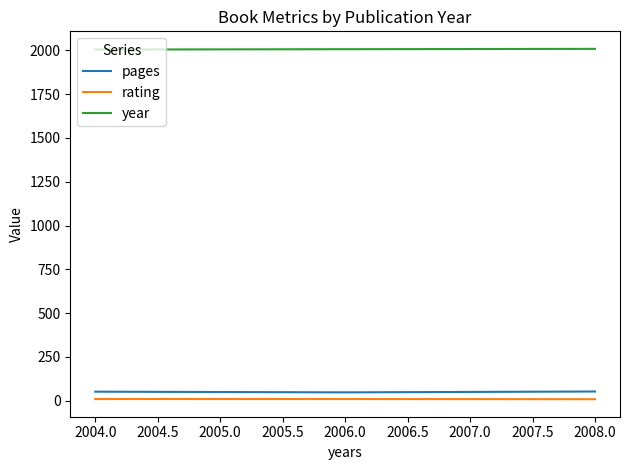

Which series has the largest total across all categories?

year